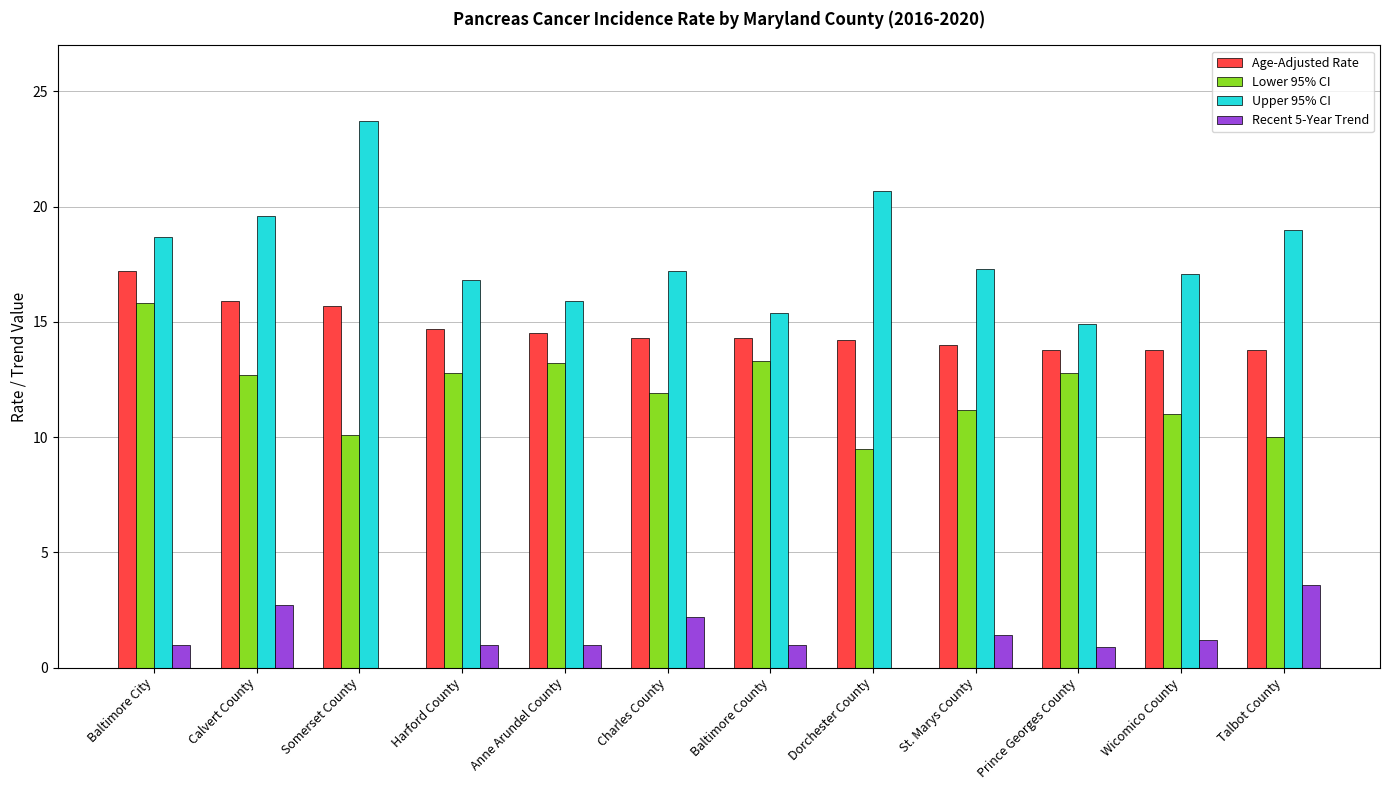

Which series has the largest total across all categories?

Upper 95% CI